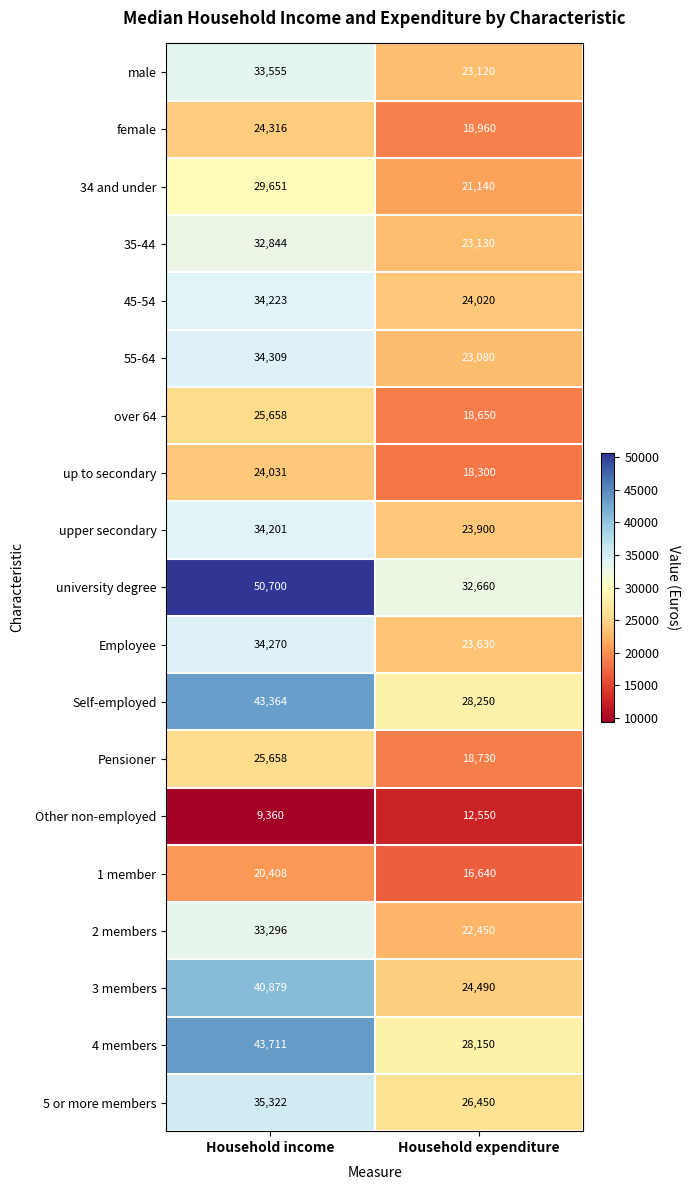

What is the difference between the maximum and minimum values in the over 64 series?

7008